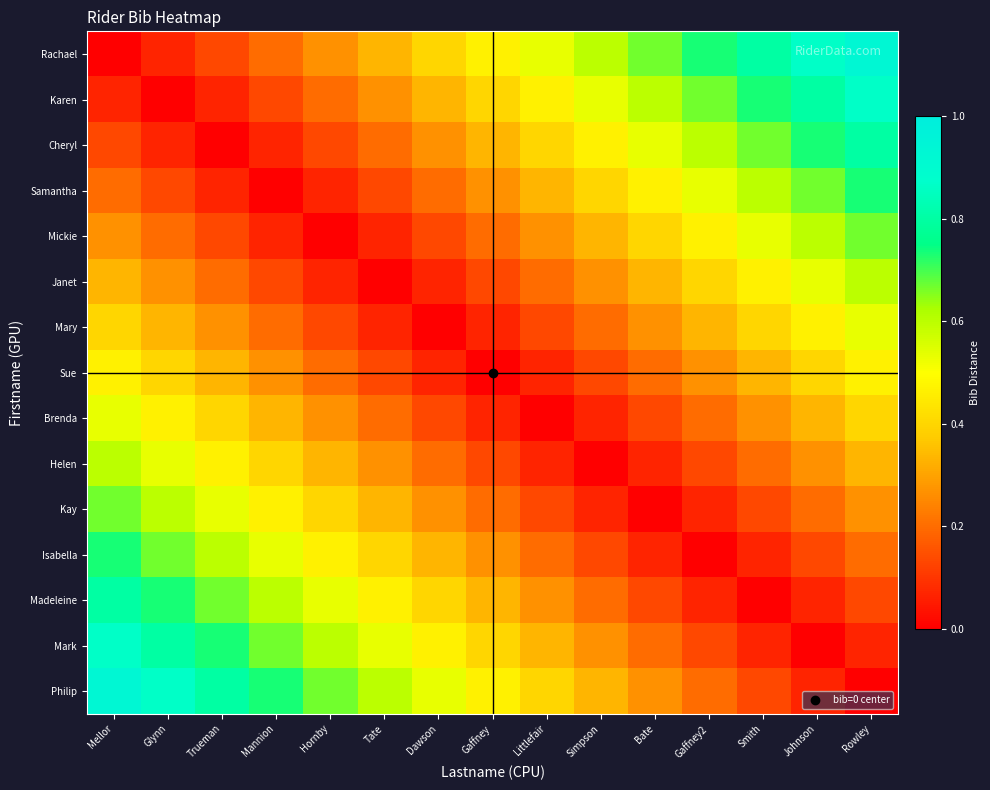

List the series in order of their peak value, highest first.

Rachael, Philip, Karen, Mark, Cheryl, Madeleine, Samantha, Isabella, Mickie, Kay, Janet, Helen, Mary, Brenda, Sue